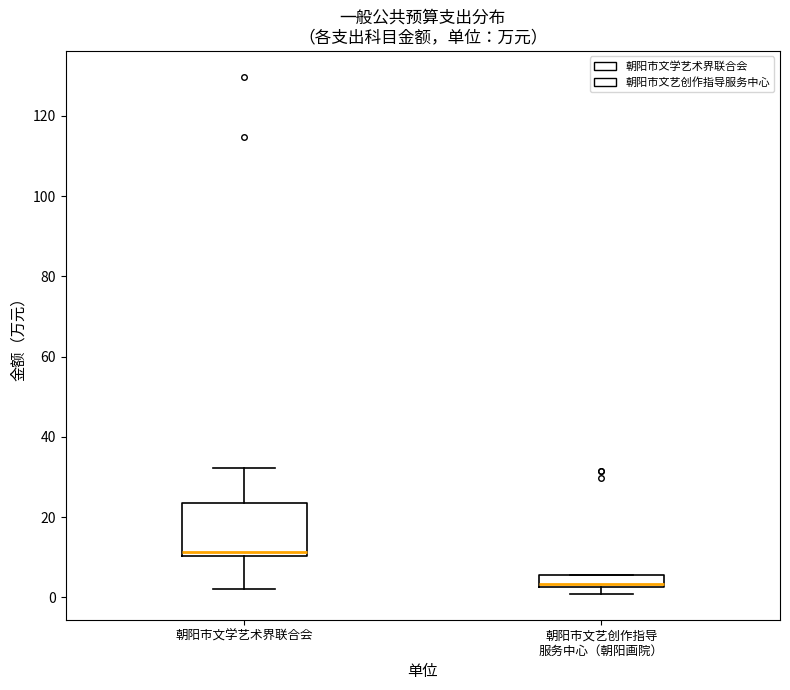

Which box's median line is the lowest?

朝阳市文艺创作指导 服务中心（朝阳画院）